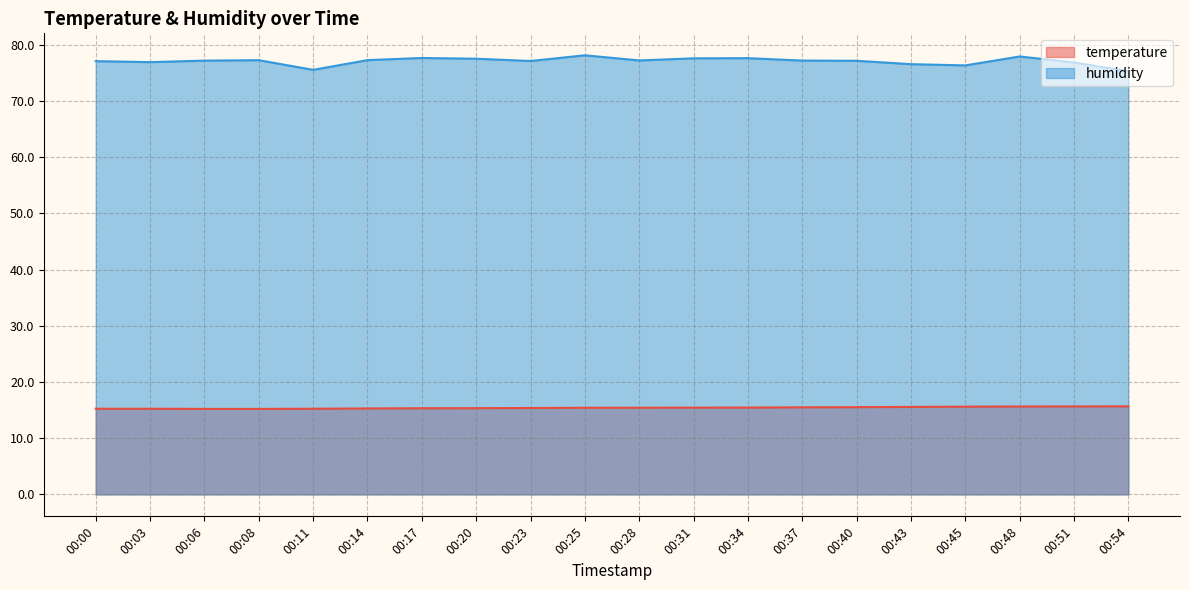

Which category has the highest value in the humidity series?

00:25